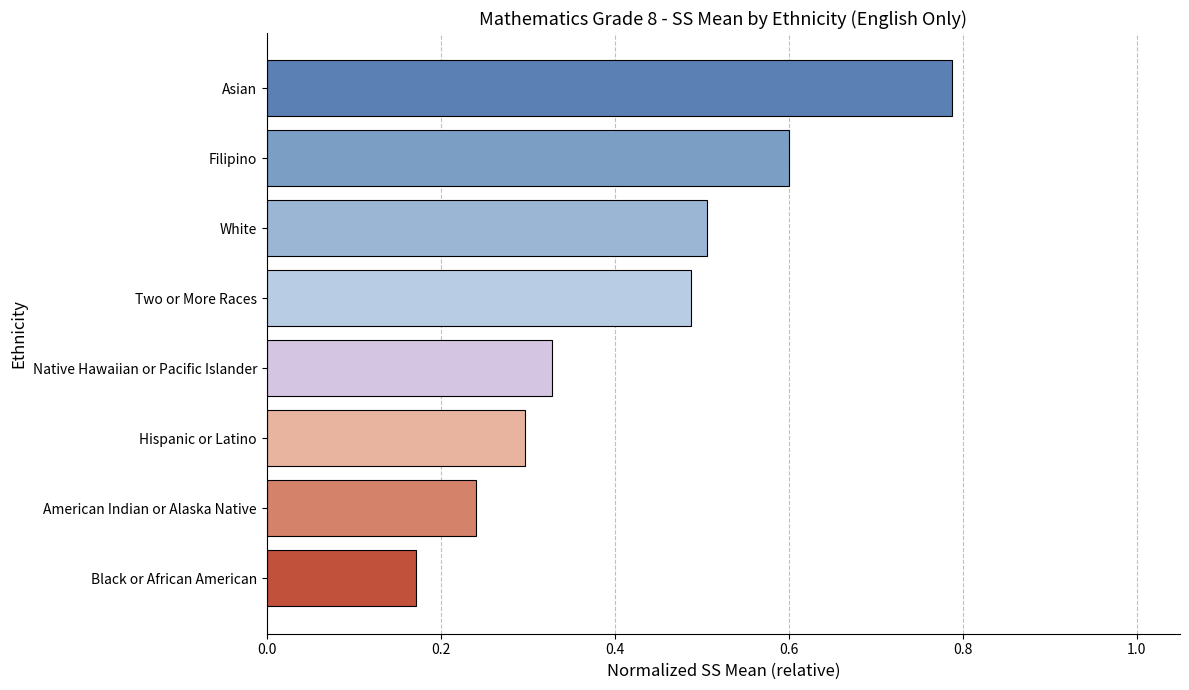

Between Black or African American and Native Hawaiian or Pacific Islander, which is larger?

Native Hawaiian or Pacific Islander